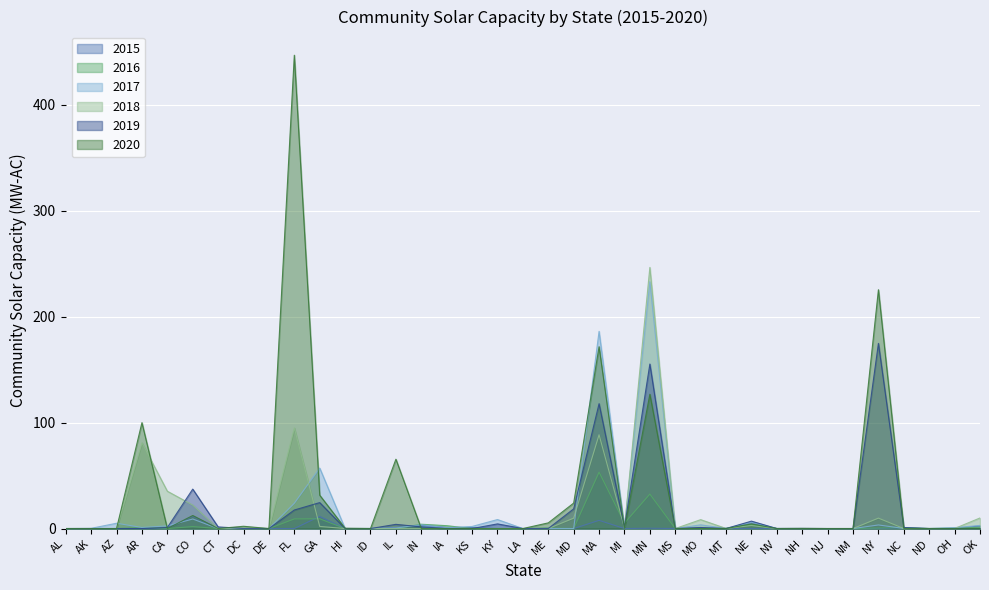

Rank the categories by 2018 value from lowest to highest.

AL, AK, AZ, CT, DE, HI, ID, IL, IN, IA, KS, KY, LA, ME, MS, NV, NJ, NM, NC, ND, OH, NH, MT, DC, MI, GA, NE, MO, MD, NY, OK, CO, CA, AR, MA, FL, MN